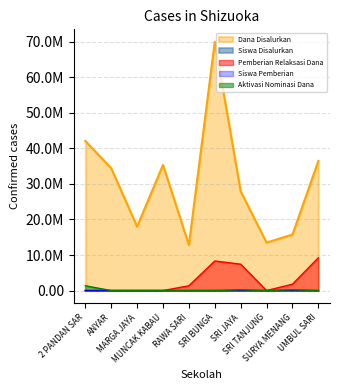

What is the difference between the second highest and minimum values in the Pemberian Dari Aktivasi Nominasi Dana series?

225000